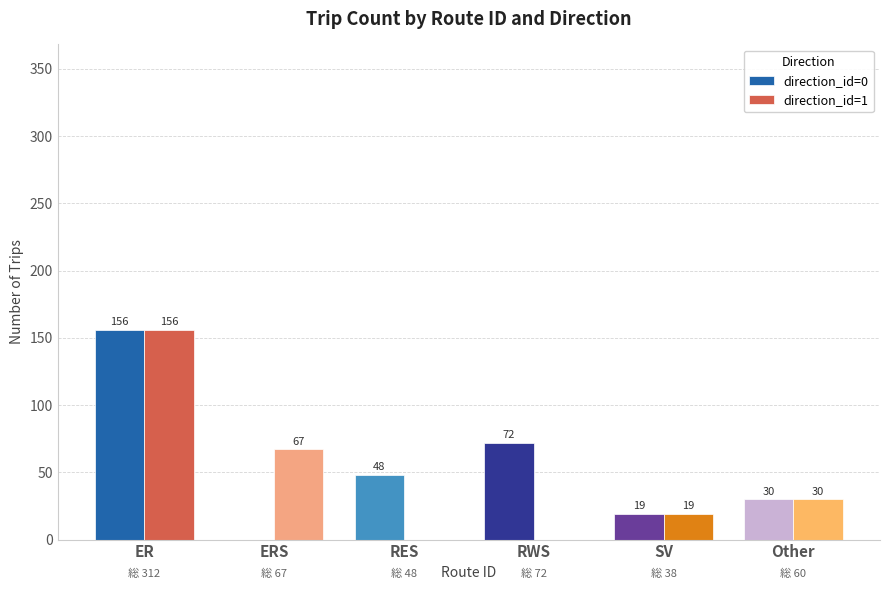

What is the total value across all series at Other?

60